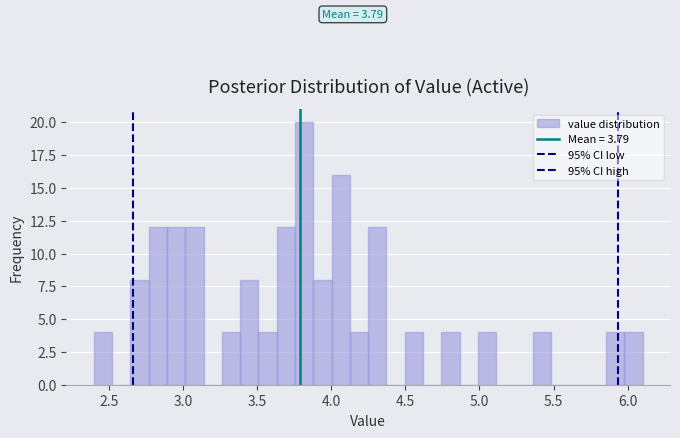

Around what value on the x-axis is the tallest bar? Give the approximate position of its centre, as read against the axis.

3.80